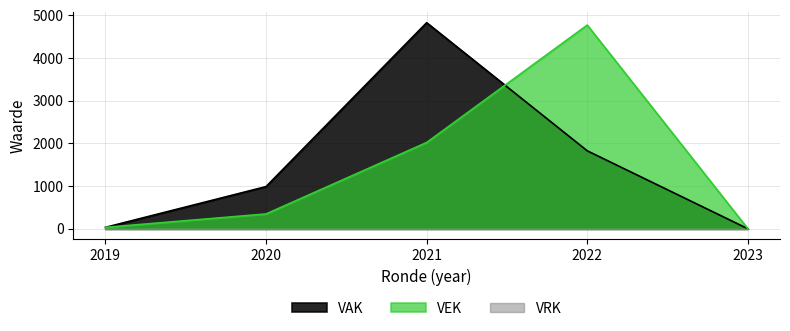

What is the average value of the VAK series?

1535